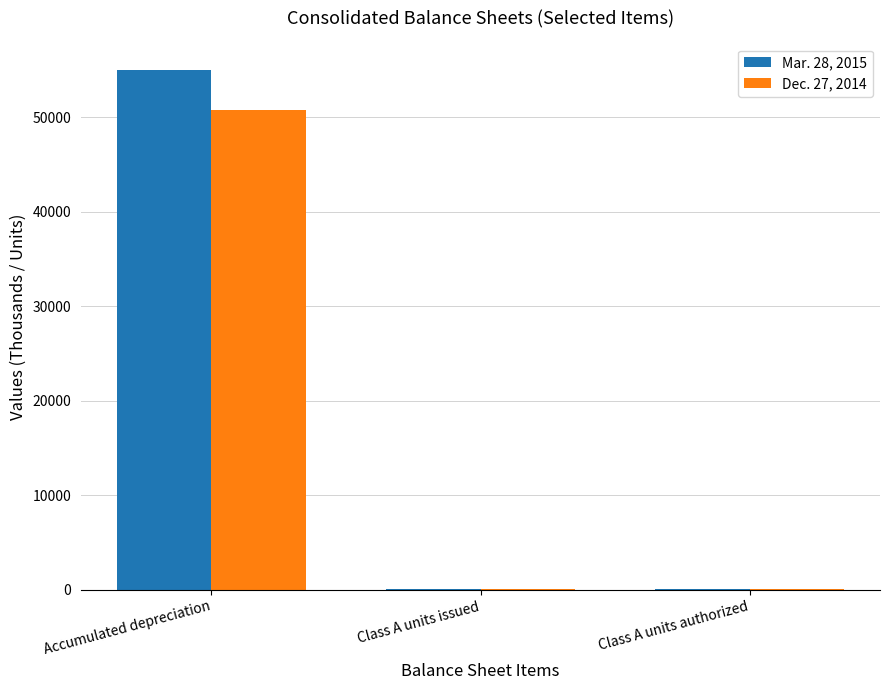

How many data points in Dec. 27, 2014 are above 100?

1